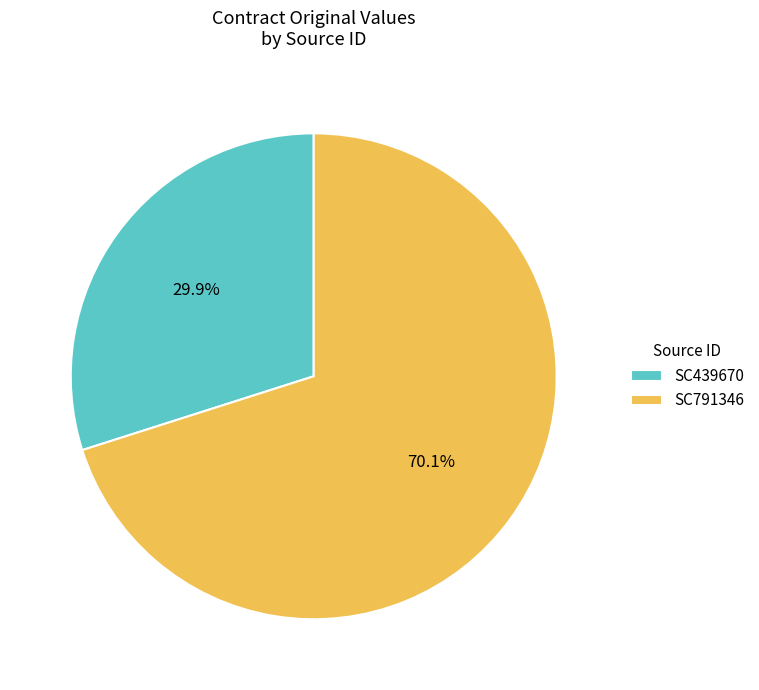

Which slice is the smallest?

SC439670